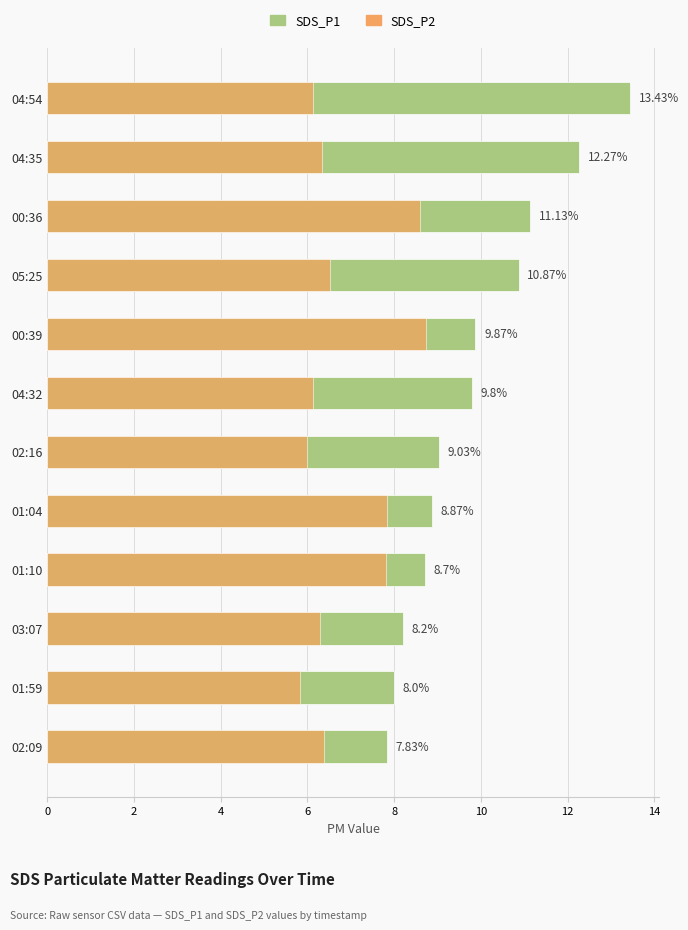

Reading left to right, list all the values displayed in this chart.

SDS_P1: 13.4	12.3	11.1	10.9	9.9	9.8	9.0	8.9	8.7	8.2	8.0	7.8
SDS_P2: 6.1	6.3	8.6	6.5	8.7	6.1	6.0	7.8	7.8	6.3	5.8	6.4